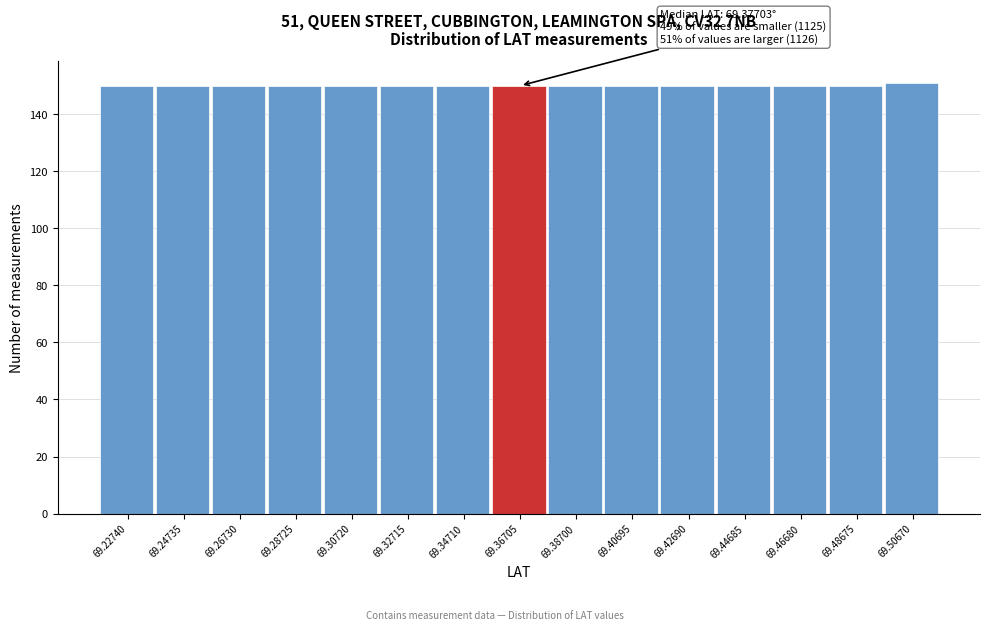

Reading right to left, transcribe all the data shown in this chart.

151	150	150	150	150	150	150	150	150	150	150	150	150	150	150